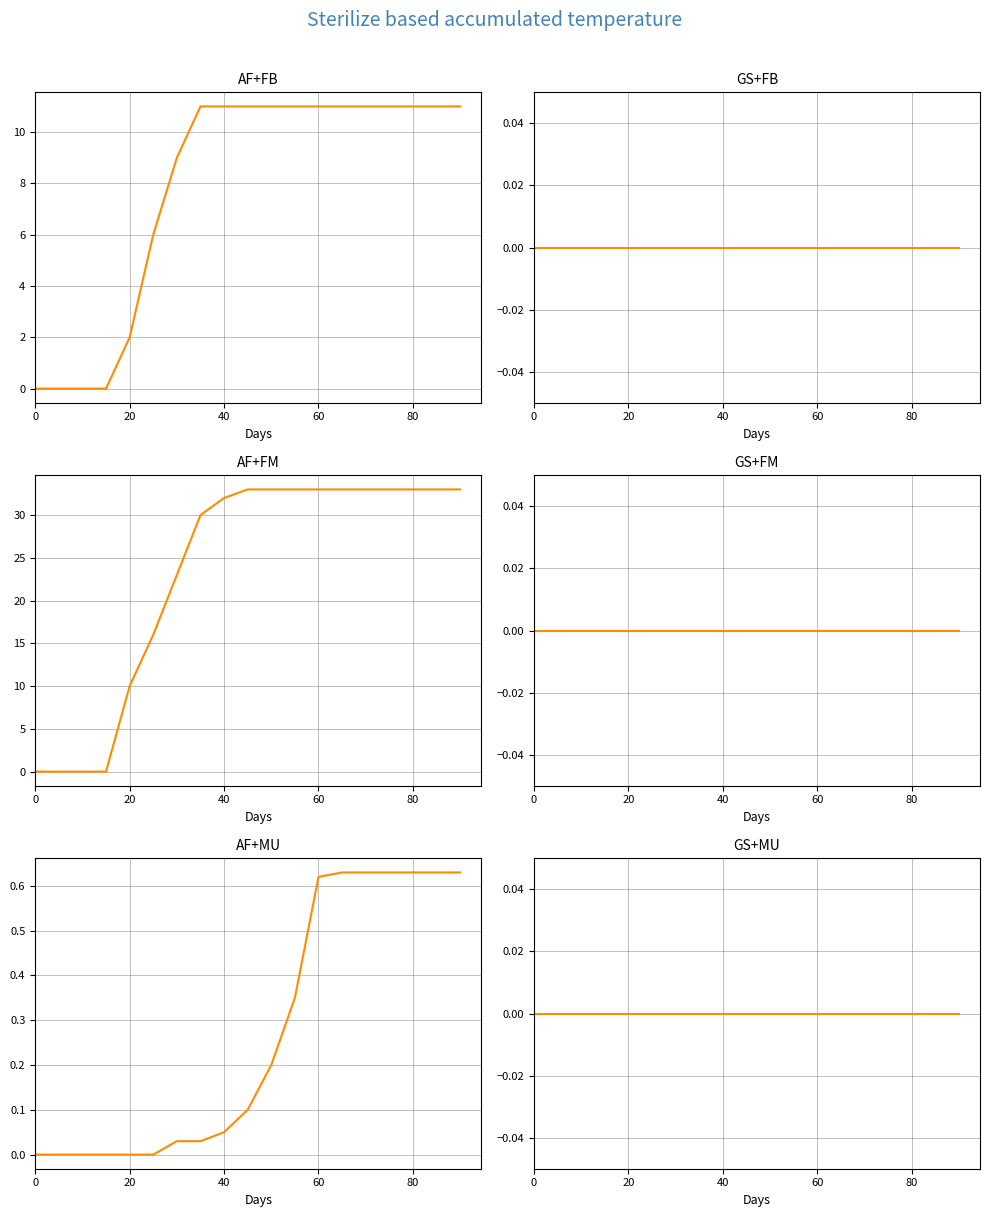

True or false: GS+FM has a value of 0.0 at 40.

True